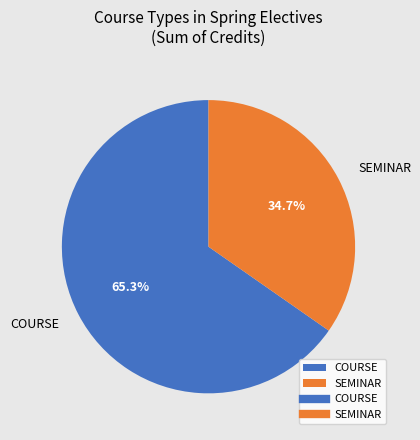

Do SEMINAR and COURSE together represent more than half of the pie?

Yes